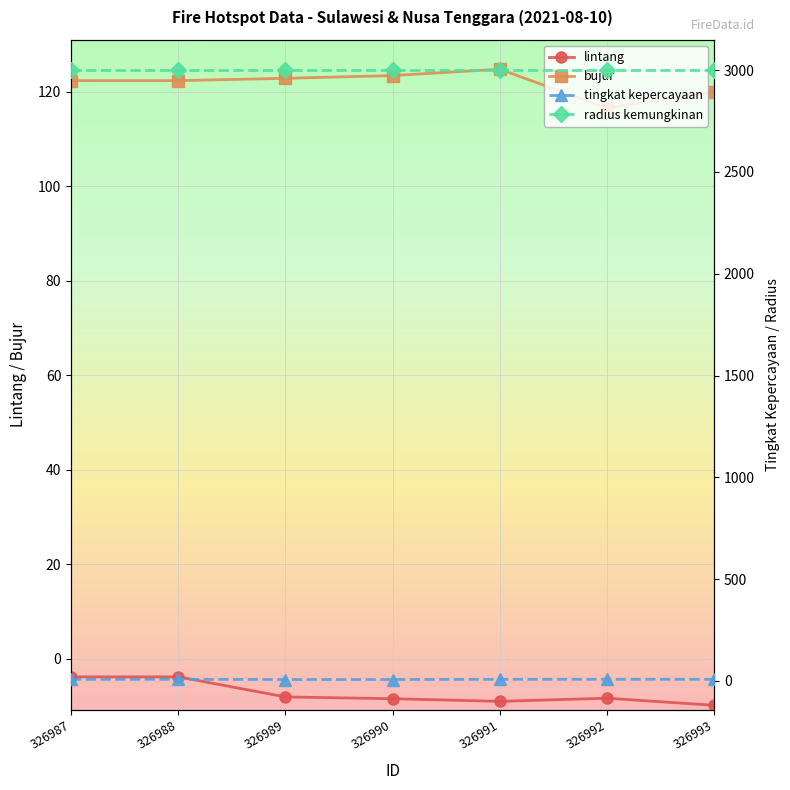

Between 326989 and 326990, which series saw the biggest shift?

bujur